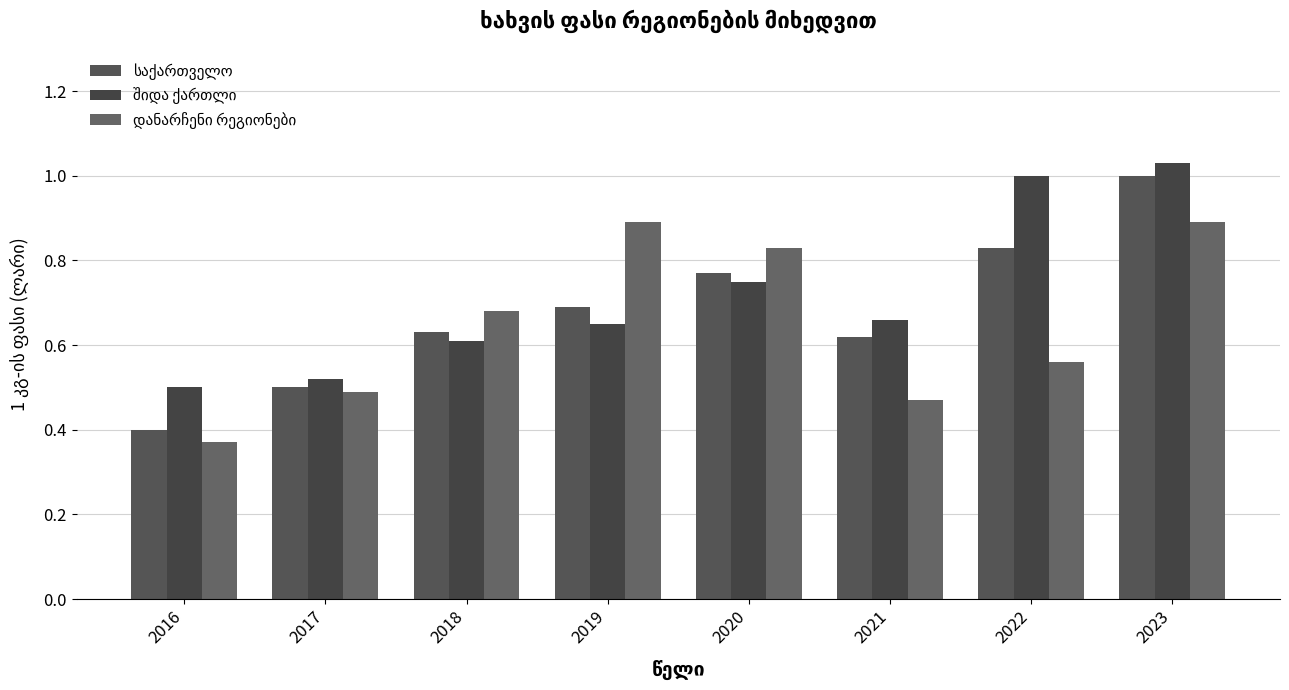

What is the value of the დანარჩენი რეგიონები bar at the 8th from the left?

0.9